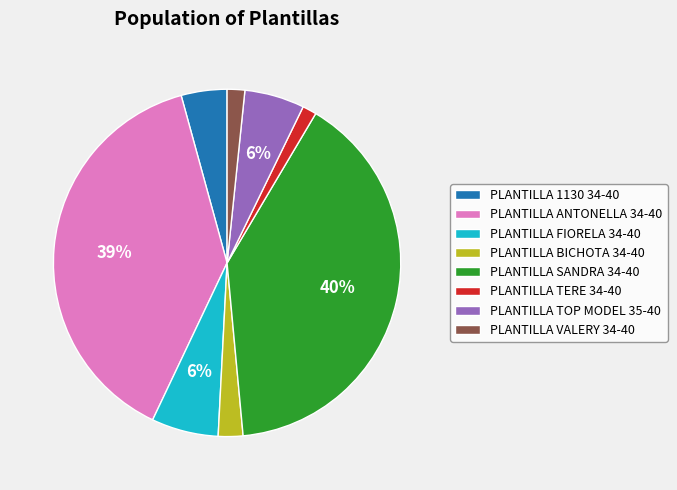

To the nearest percent, what is the combined percentage of PLANTILLA FIORELA 34-40 and PLANTILLA SANDRA 34-40?

46%